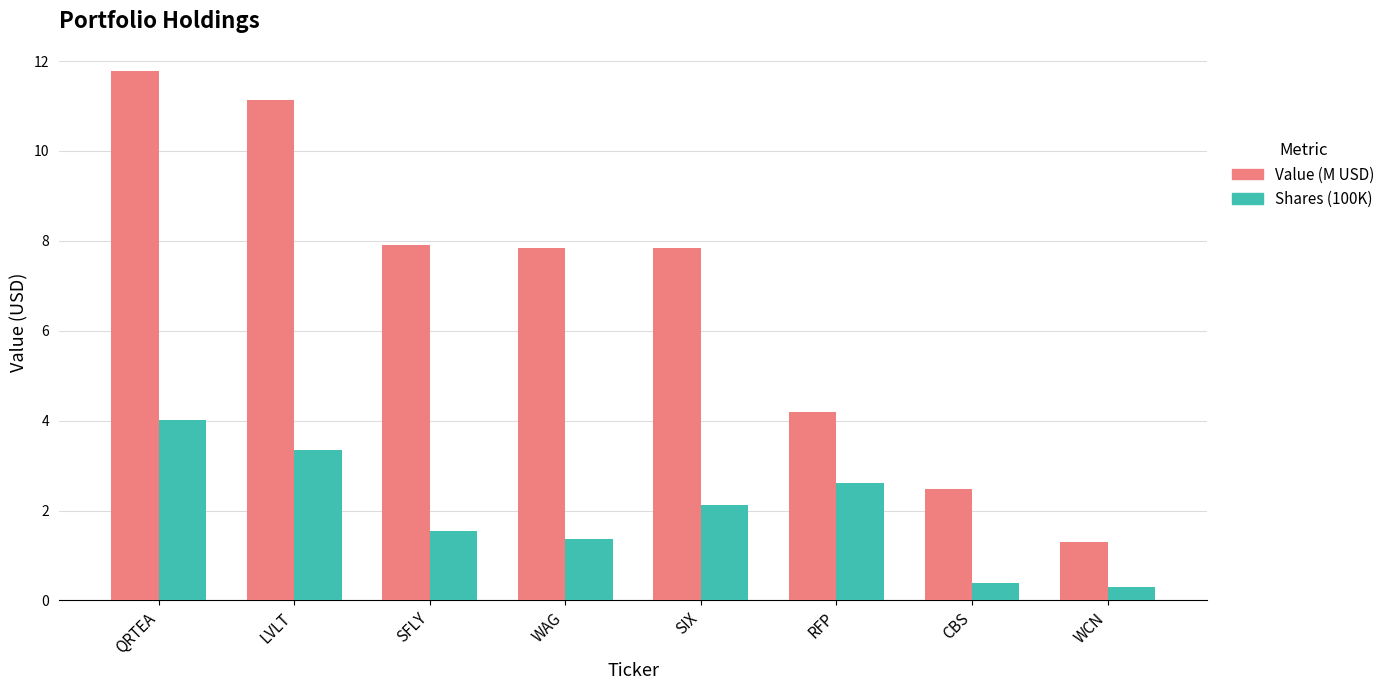

What are all the series names shown in the legend?

Value (M USD), Shares (100K)